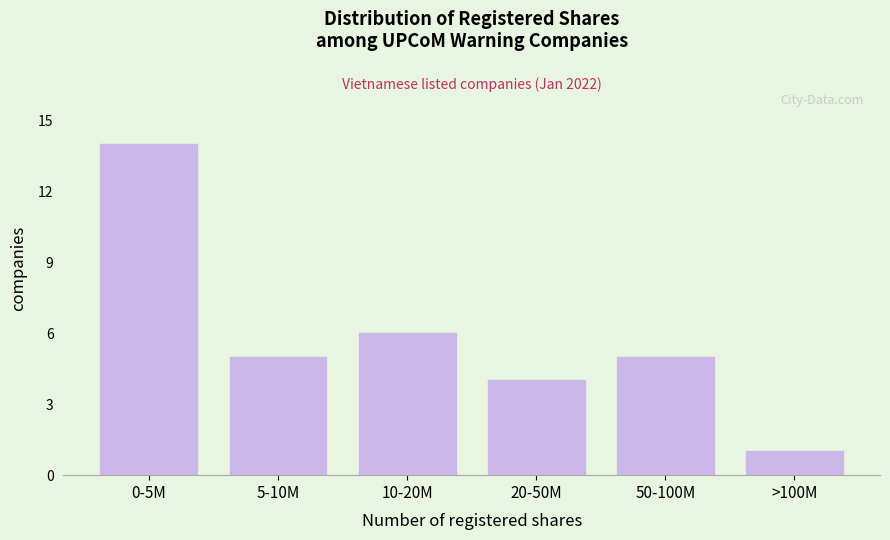

Reading left to right, what are all the values shown in this chart?

0-5M=14	5-10M=5	10-20M=6	20-50M=4	50-100M=5	>100M=1